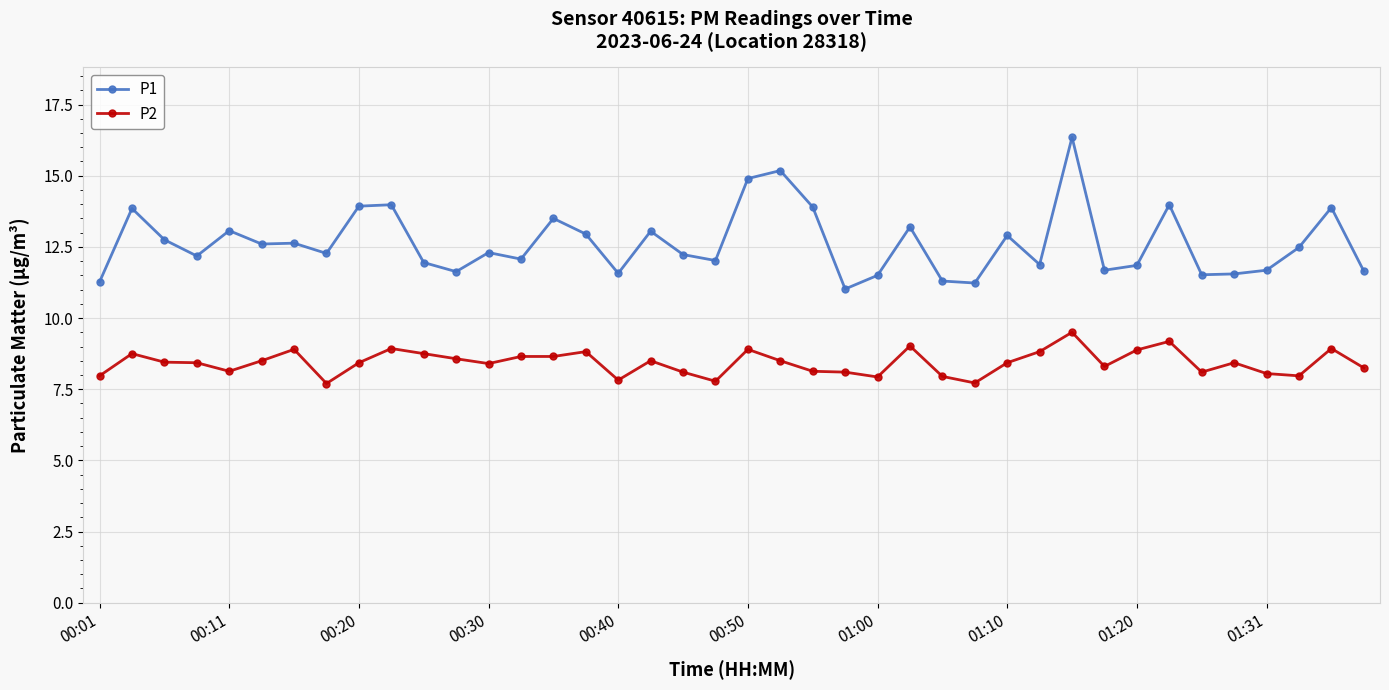

Count the number of categories in the chart.

40